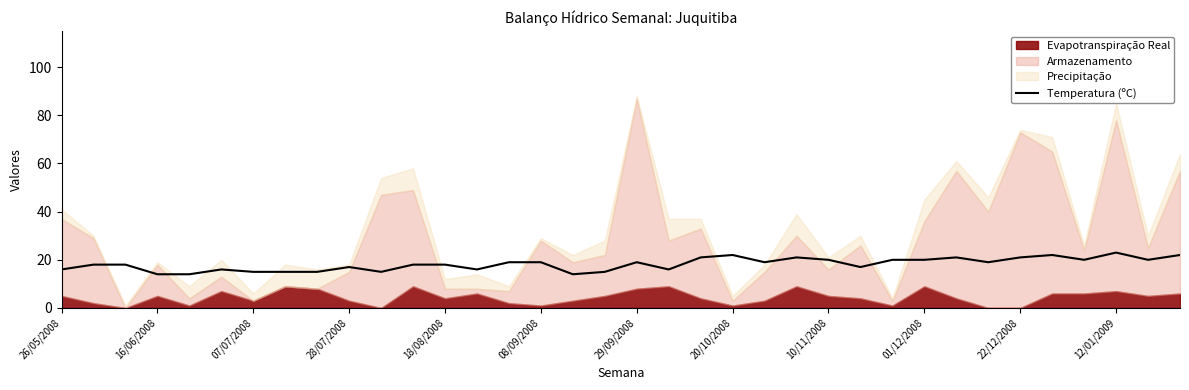

True or false: there are more than 2 points higher than both neighbors.

True